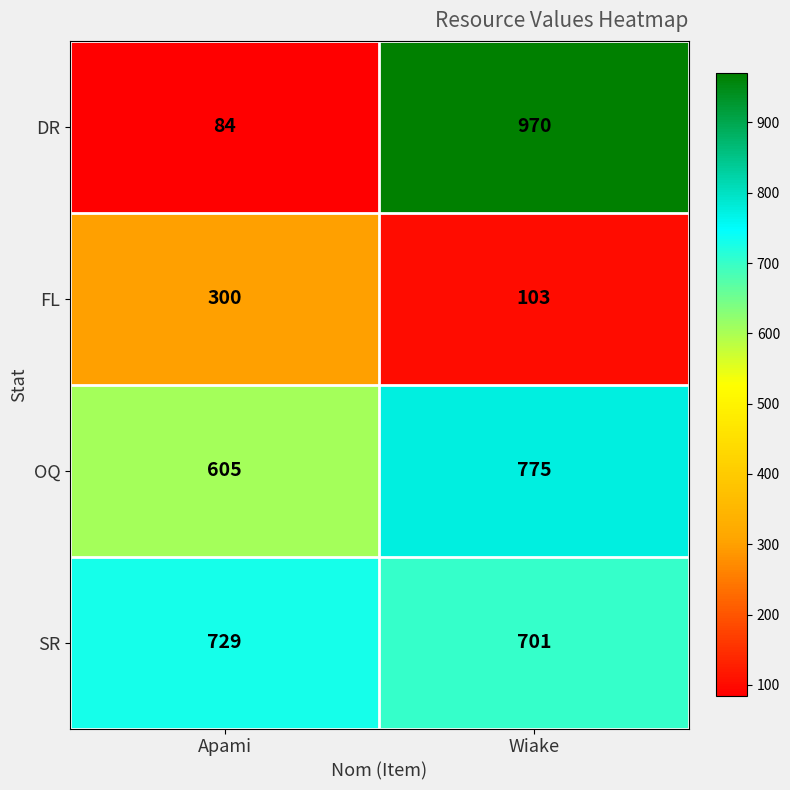

What is the total value across all series at Apami?

1718